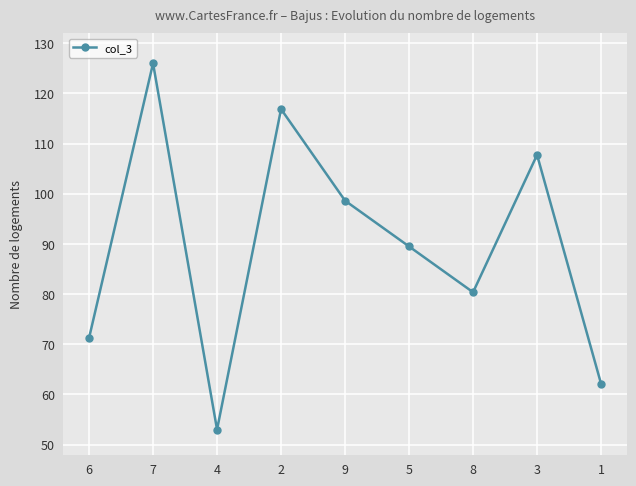

True or false: there are more than 2 points higher than both neighbors.

True